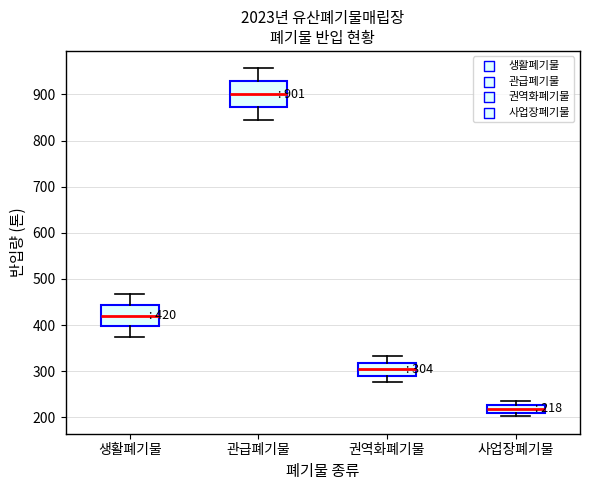

Which box has the highest median line?

관급폐기물